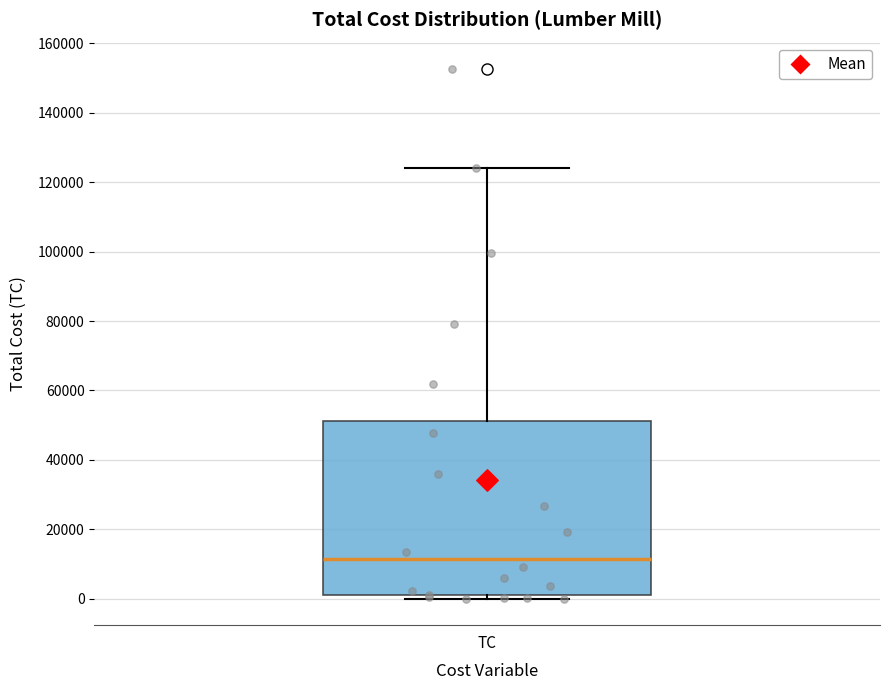

Where does the upper whisker of the box for TC end on the y-axis? The values are not printed on the chart, so give them approximately, as read against the axis.

124000